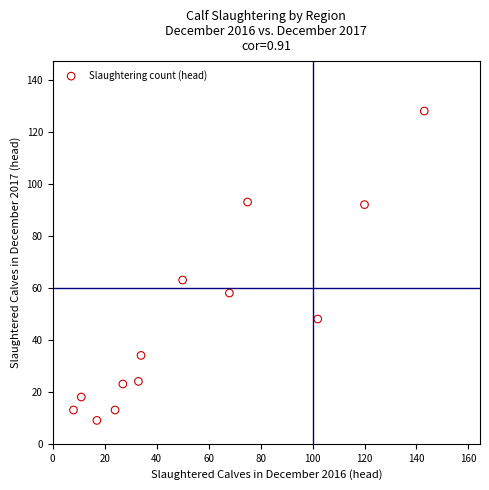

What Y value in the scatter plot is closest to 68?

63